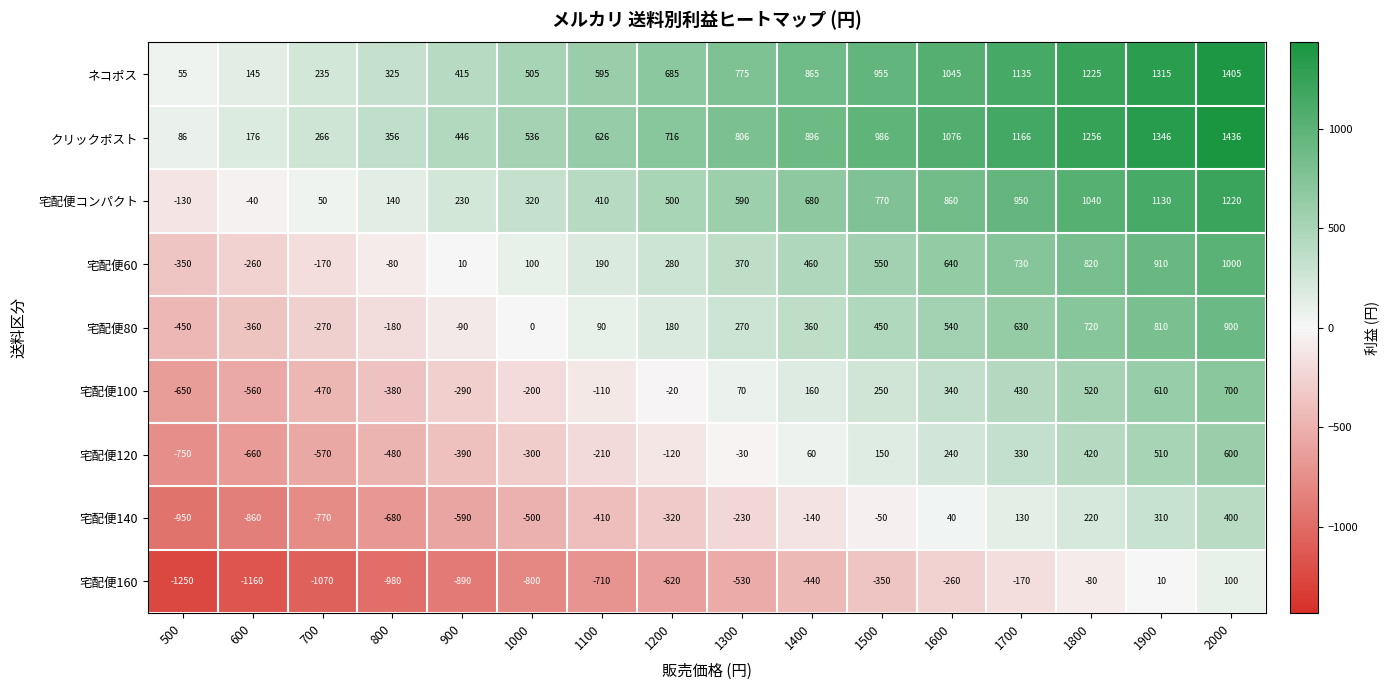

At which category is the sum across all series the highest?

2000